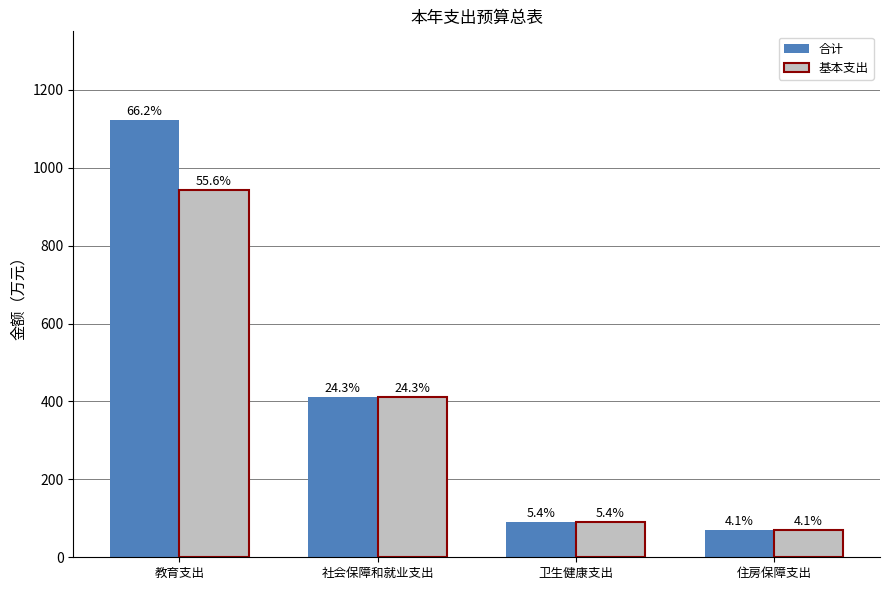

Reading right to left, extract all data points from this chart.

合计: 住房保障支出=69.1	卫生健康支出=91.5	社会保障和就业支出=411.9	教育支出=1121.6
基本支出: 住房保障支出=69.1	卫生健康支出=91.5	社会保障和就业支出=411.9	教育支出=942.7